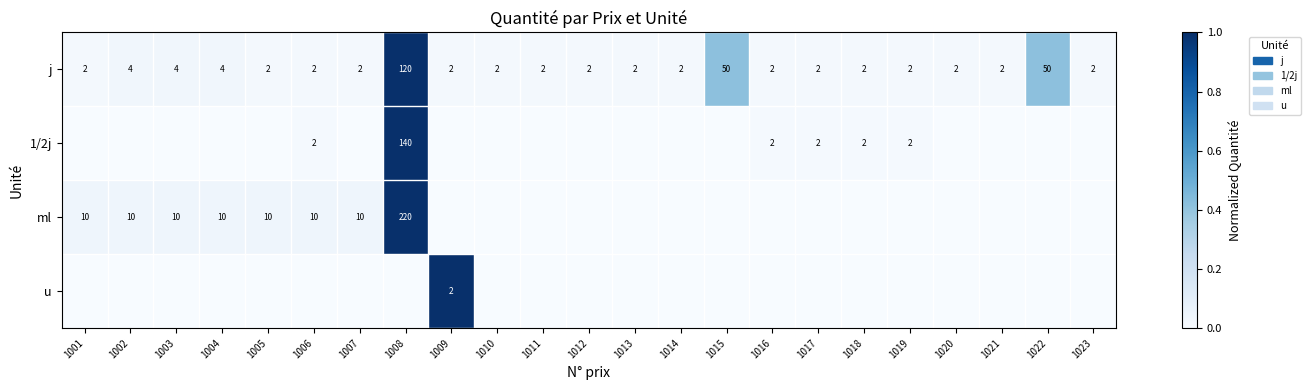

Is it true that ml equals 10 at 1005?

True